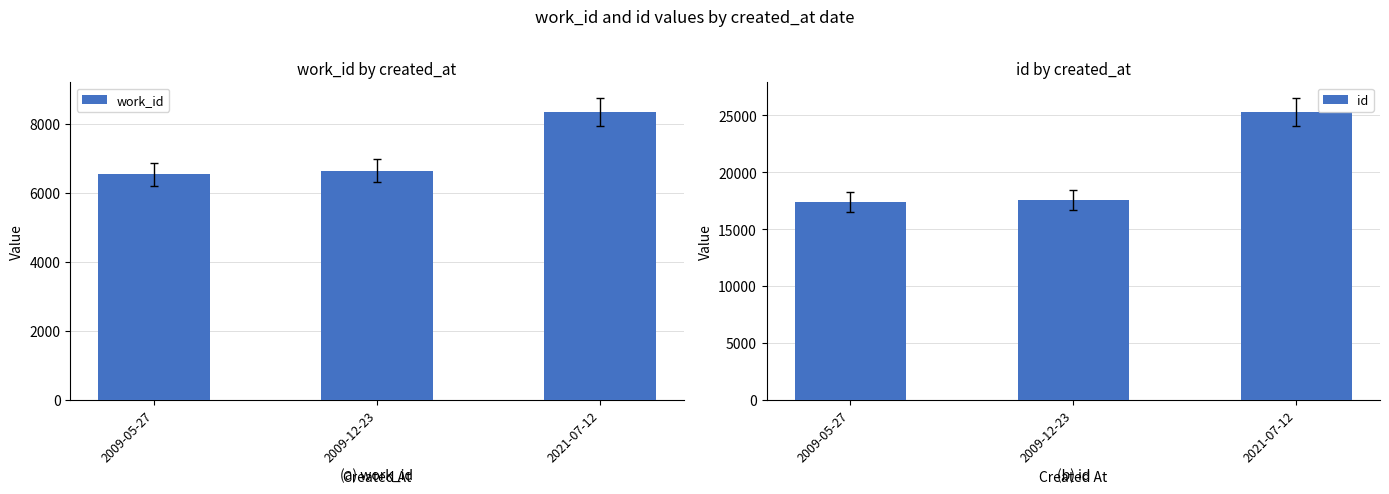

Where is work_id nearest to the value 7447?

2009-12-23